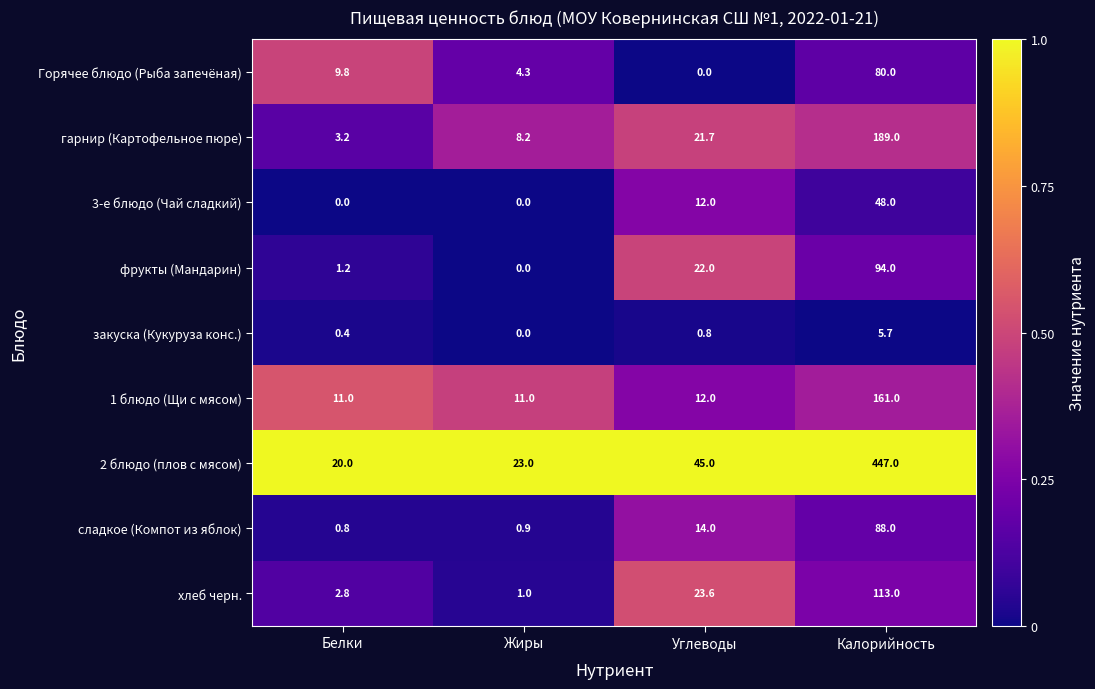

Rank the series at Белки from highest to lowest value.

2 блюдо (плов с мясом), 1 блюдо (Щи с мясом), Горячее блюдо (Рыба запечёная), гарнир (Картофельное пюре), хлеб черн., фрукты (Мандарин), сладкое (Компот из яблок), закуска (Кукуруза конс.), 3-е блюдо (Чай сладкий)